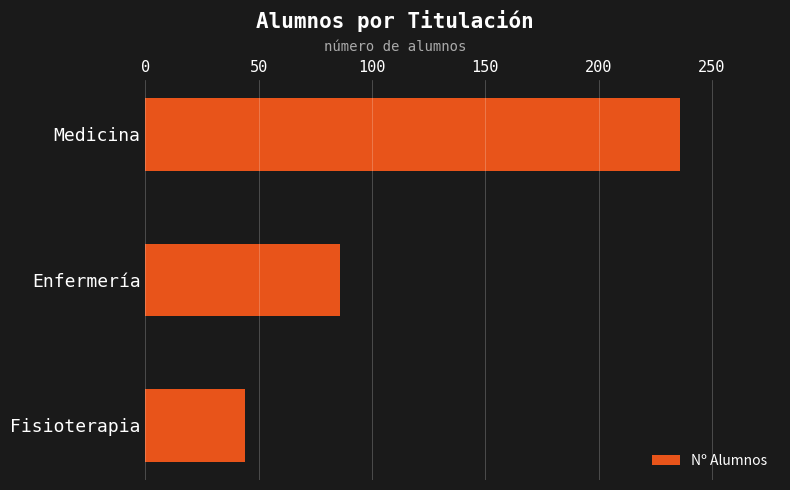

What is the label of the 2nd bar from the top?

Enfermería